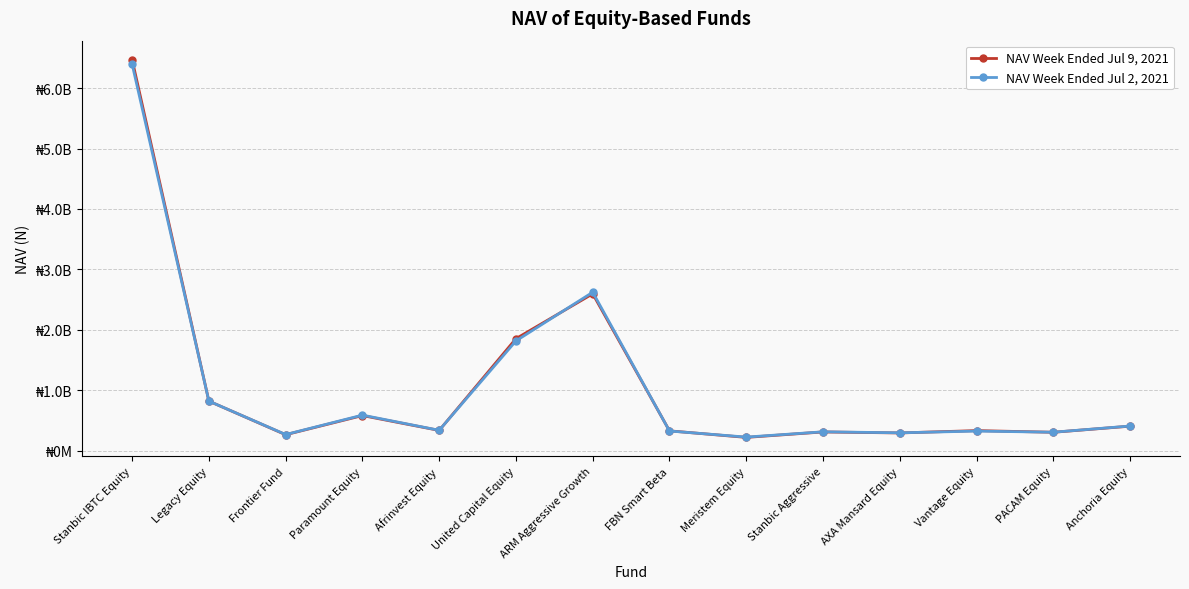

Reading left to right, list all the values displayed in this chart.

NAV Week Ended Jul 9, 2021: Stanbic IBTC Equity=6474827996.3	Legacy Equity=818180943.6	Frontier Fund=261885117.7	Paramount Equity=579005867.0	Afrinvest Equity=333118095.1	United Capital Equity=1852769991.6	ARM Aggressive Growth=2595105586.7	FBN Smart Beta=325777088.9	Meristem Equity=217309286.4	Stanbic Aggressive=307703410.8	AXA Mansard Equity=290994988.4	Vantage Equity=330009112.4	PACAM Equity=302235282.6	Anchoria Equity=403268709.5
NAV Week Ended Jul 2, 2021: Stanbic IBTC Equity=6400144613.7	Legacy Equity=818344166.1	Frontier Fund=264623425.3	Paramount Equity=586395984.0	Afrinvest Equity=335339004.2	United Capital Equity=1815306733.1	ARM Aggressive Growth=2621579531.4	FBN Smart Beta=323474014.6	Meristem Equity=222430329.8	Stanbic Aggressive=310009343.7	AXA Mansard Equity=293347442.3	Vantage Equity=321808827.8	PACAM Equity=303287479.0	Anchoria Equity=405799921.8